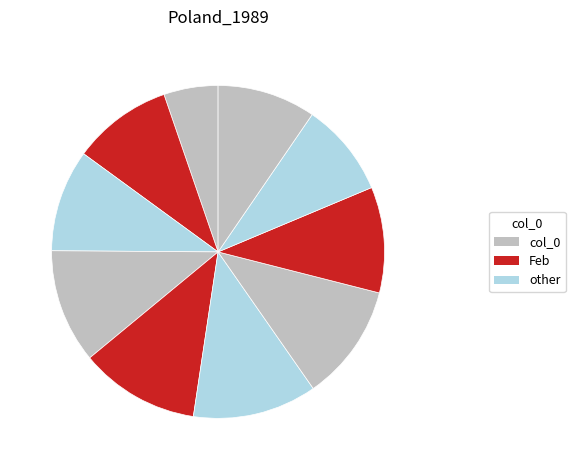

Count the number of slices in the pie.

10